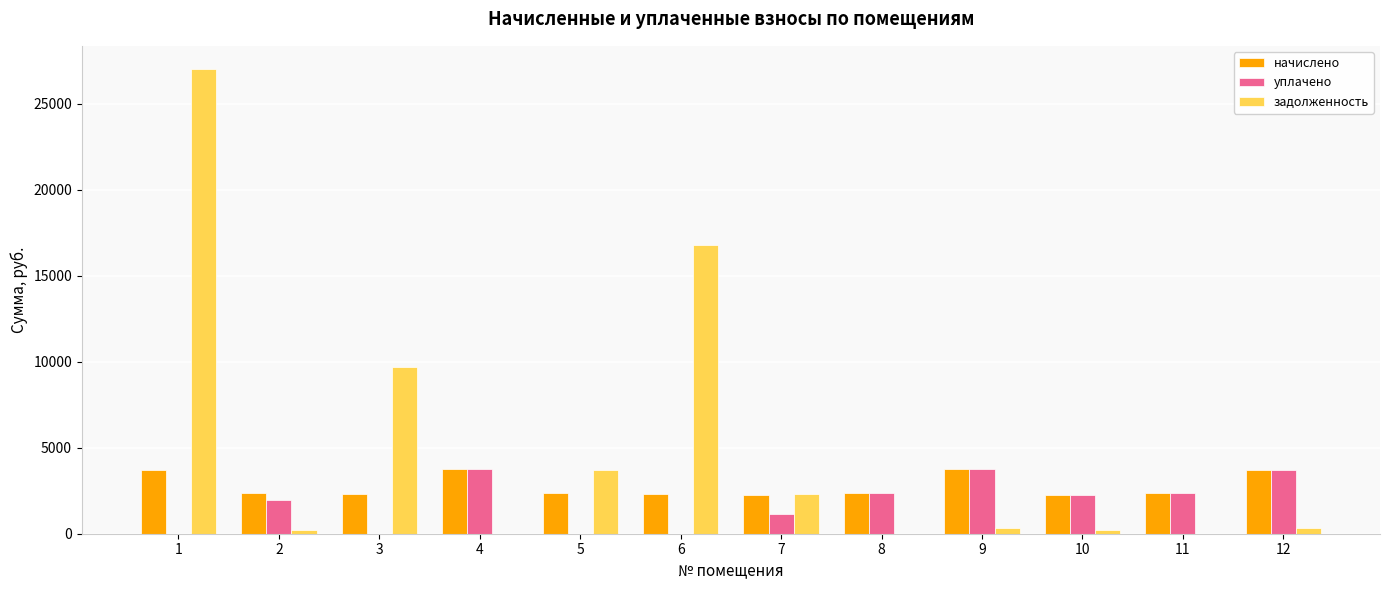

What is the sum of all задолженность values?

60612.6